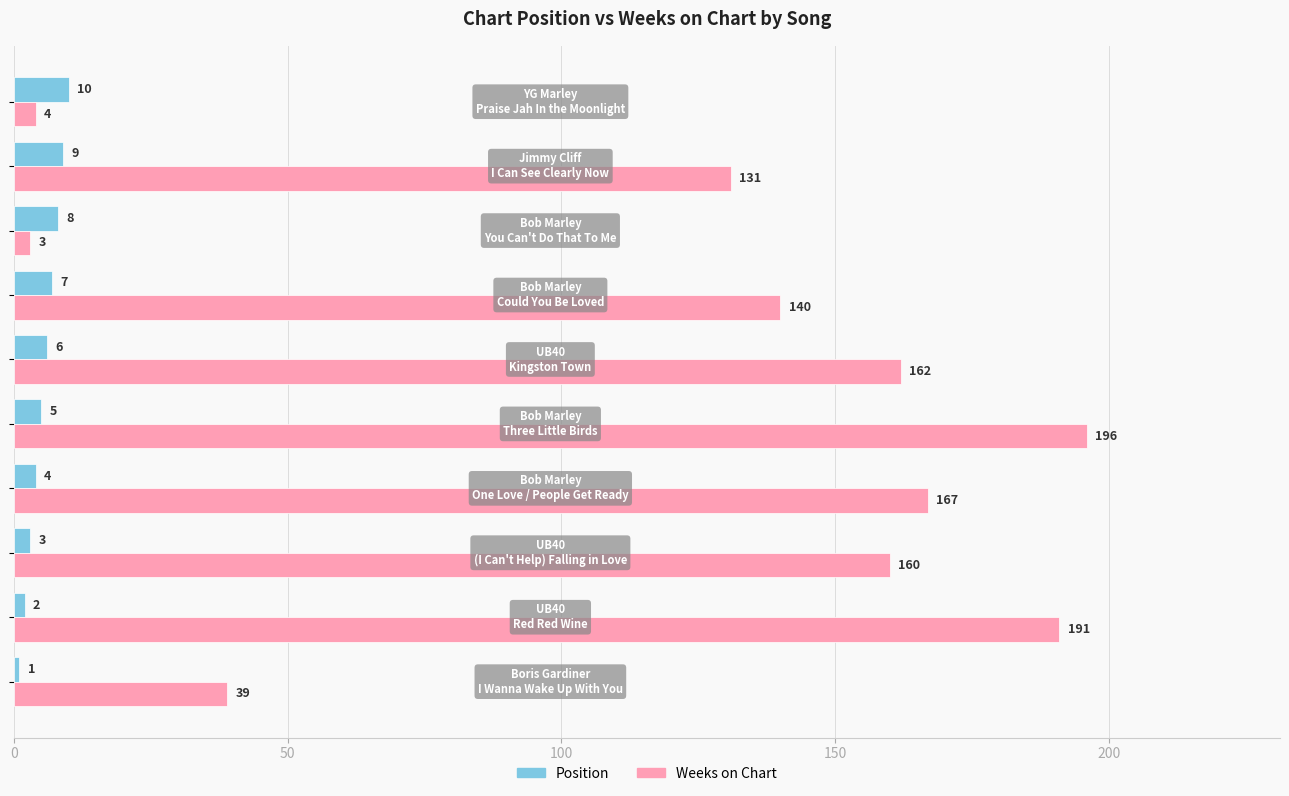

Count the Position values in the range 3 to 8.

6